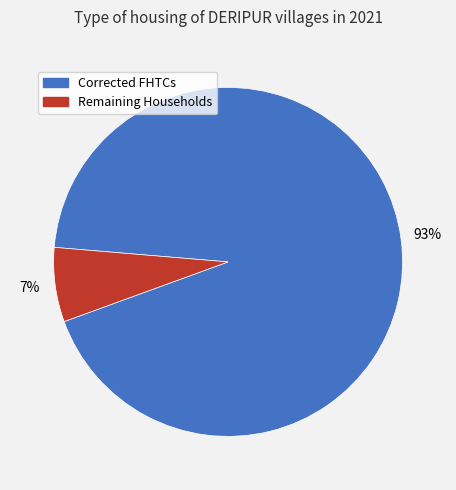

To the nearest percent, what is the average slice percentage?

50%